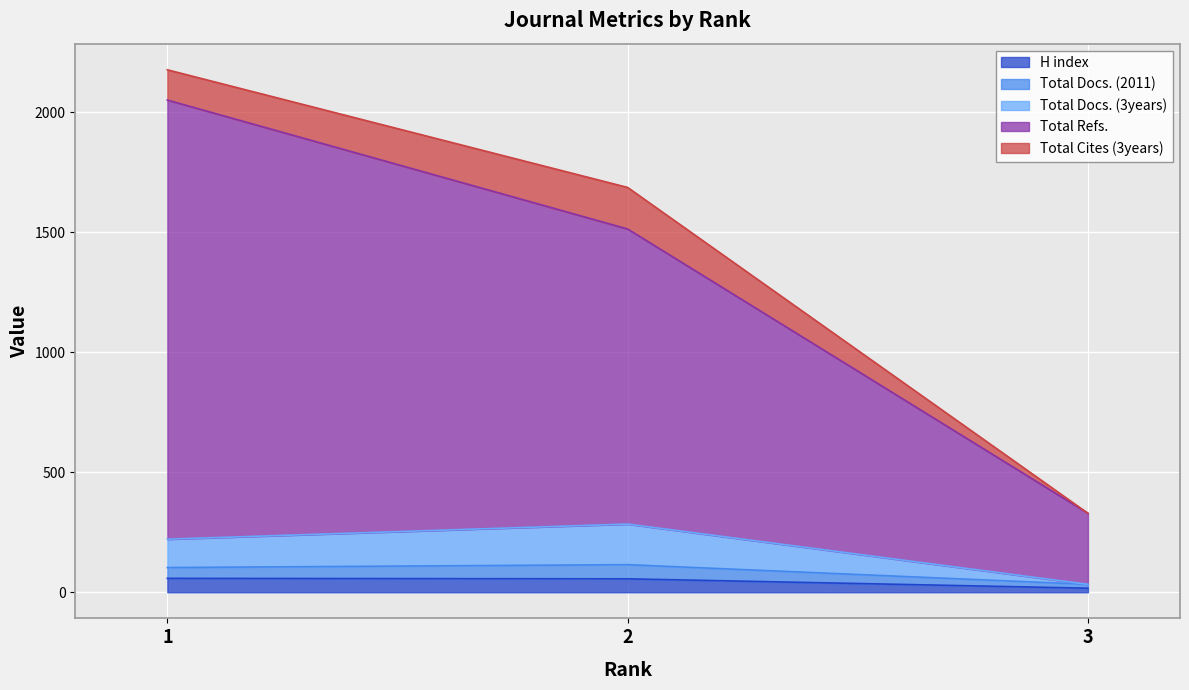

What is the maximum value for H index?

58